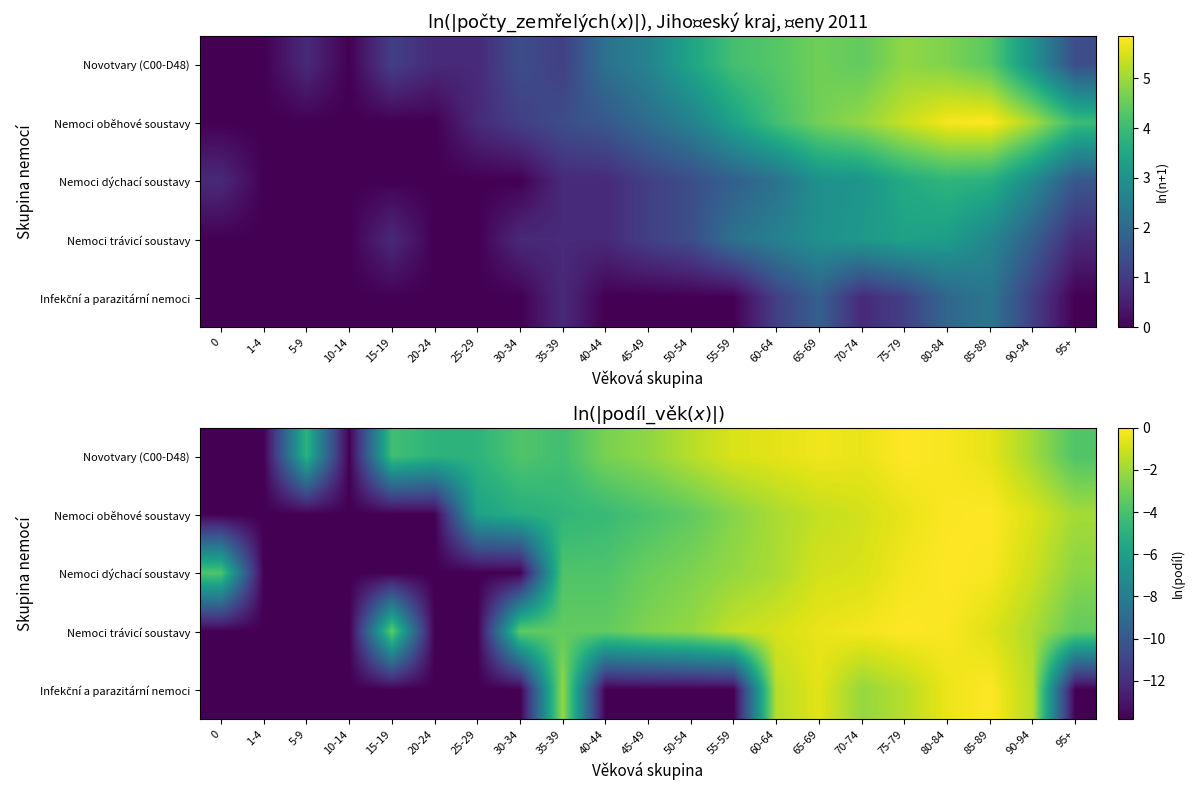

At 1-4, list the series in order from smallest to largest.

Novotvary (C00-D48), Nemoci oběhové soustavy, Nemoci dýchací soustavy, Nemoci trávicí soustavy, Infekční a parazitární nemoci